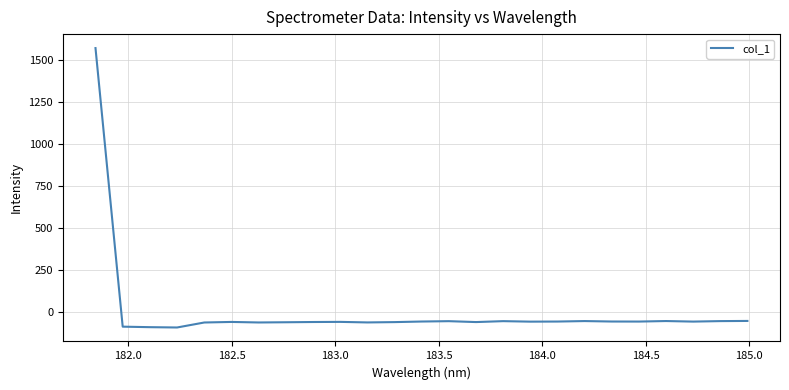

What is the maximum value shown in the chart?

1571.1